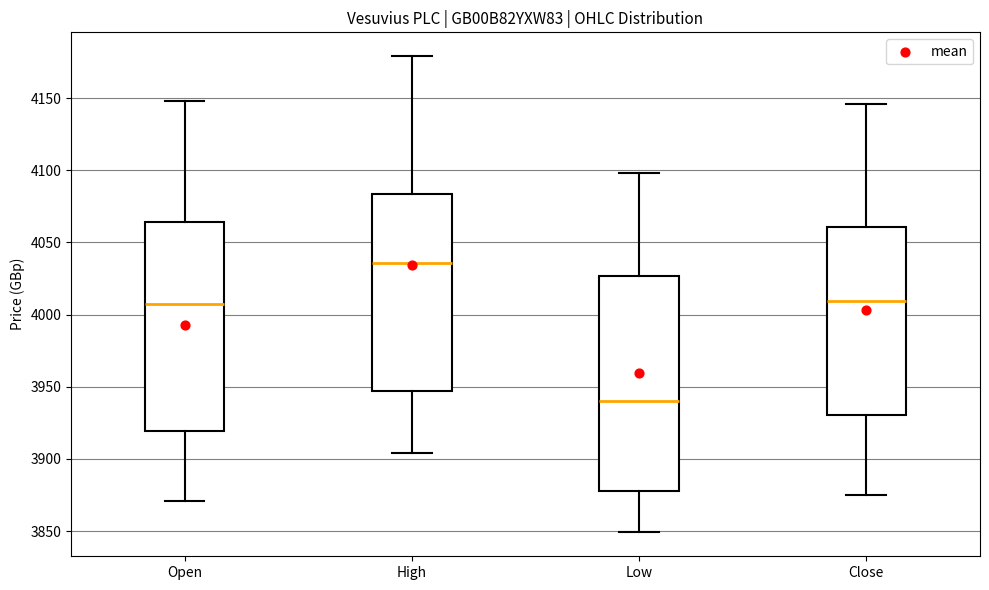

Reading left to right, transcribe this box plot: for each box, give where its median line is, the range the box spans, and where its two whiskers end, as read against the y-axis. The values are not printed on the chart, so give them approximately, as read against the axis.

Open: median 4005, box 3920 to 4065, whiskers 3870 to 4150
High: median 4035, box 3945 to 4085, whiskers 3905 to 4180
Low: median 3940, box 3880 to 4025, whiskers 3850 to 4100
Close: median 4010, box 3930 to 4060, whiskers 3875 to 4145